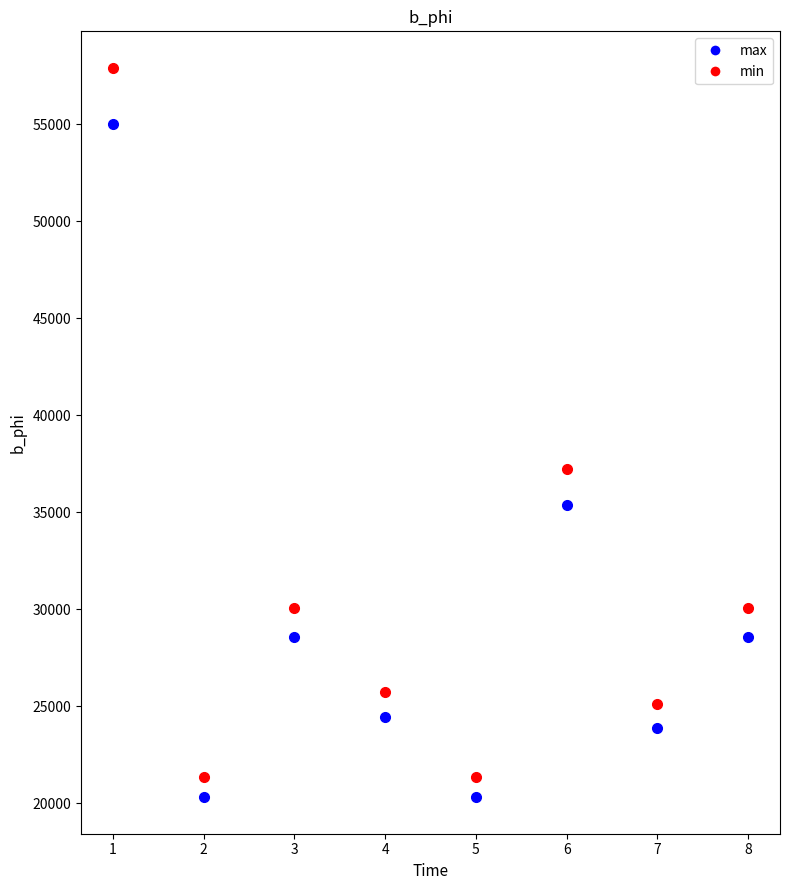

Where does the min series first go above 30082?

1